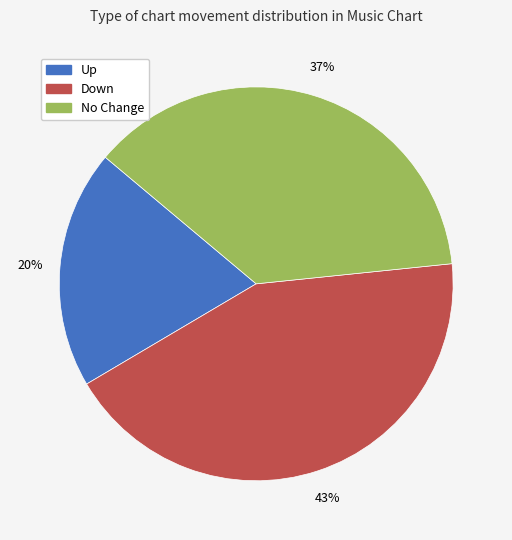

Count the number of slices in the pie.

3